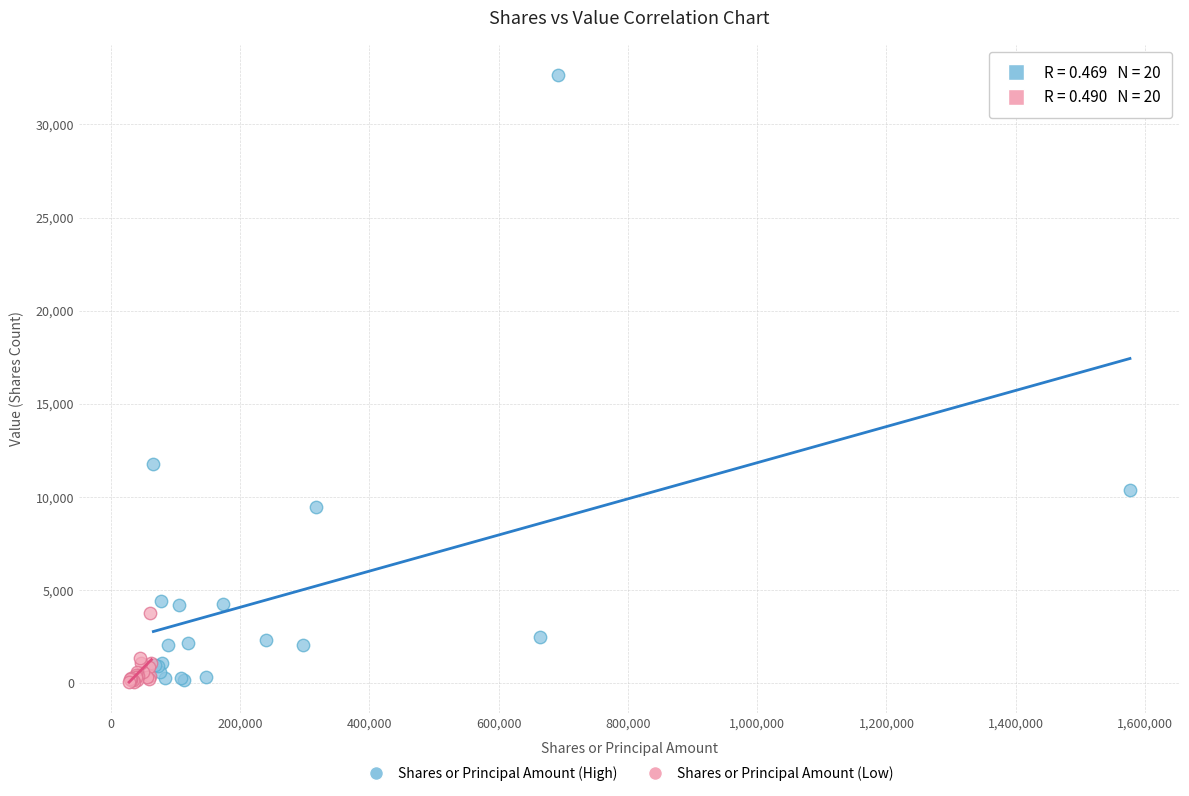

Which series reaches the maximum Y coordinate?

Shares or Principal Amount (High)